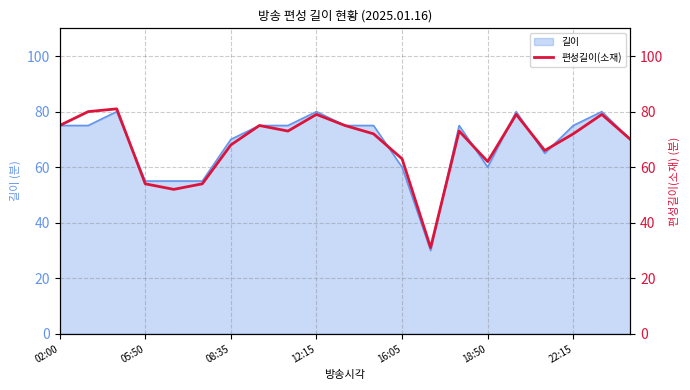

Is it true that 길이 equals 55 at 05:50?

True